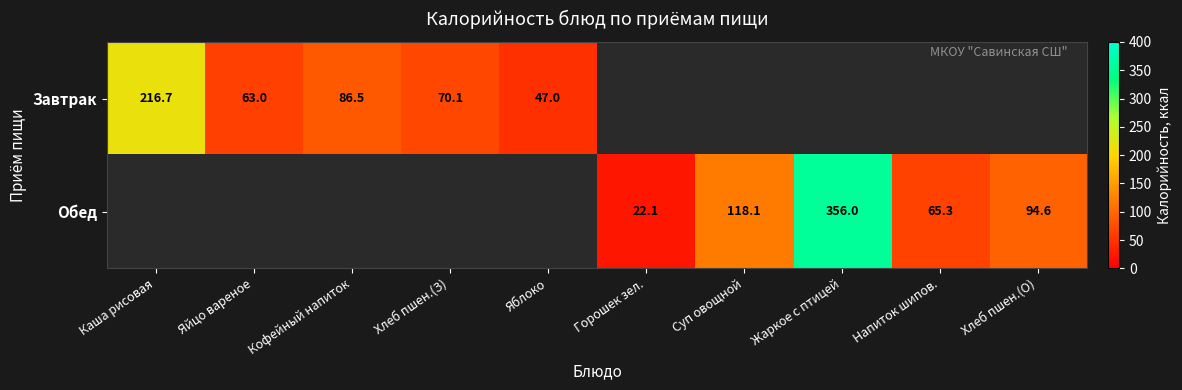

True or false: Завтрак has a value of 87.5 at Яйцо вареное.

False